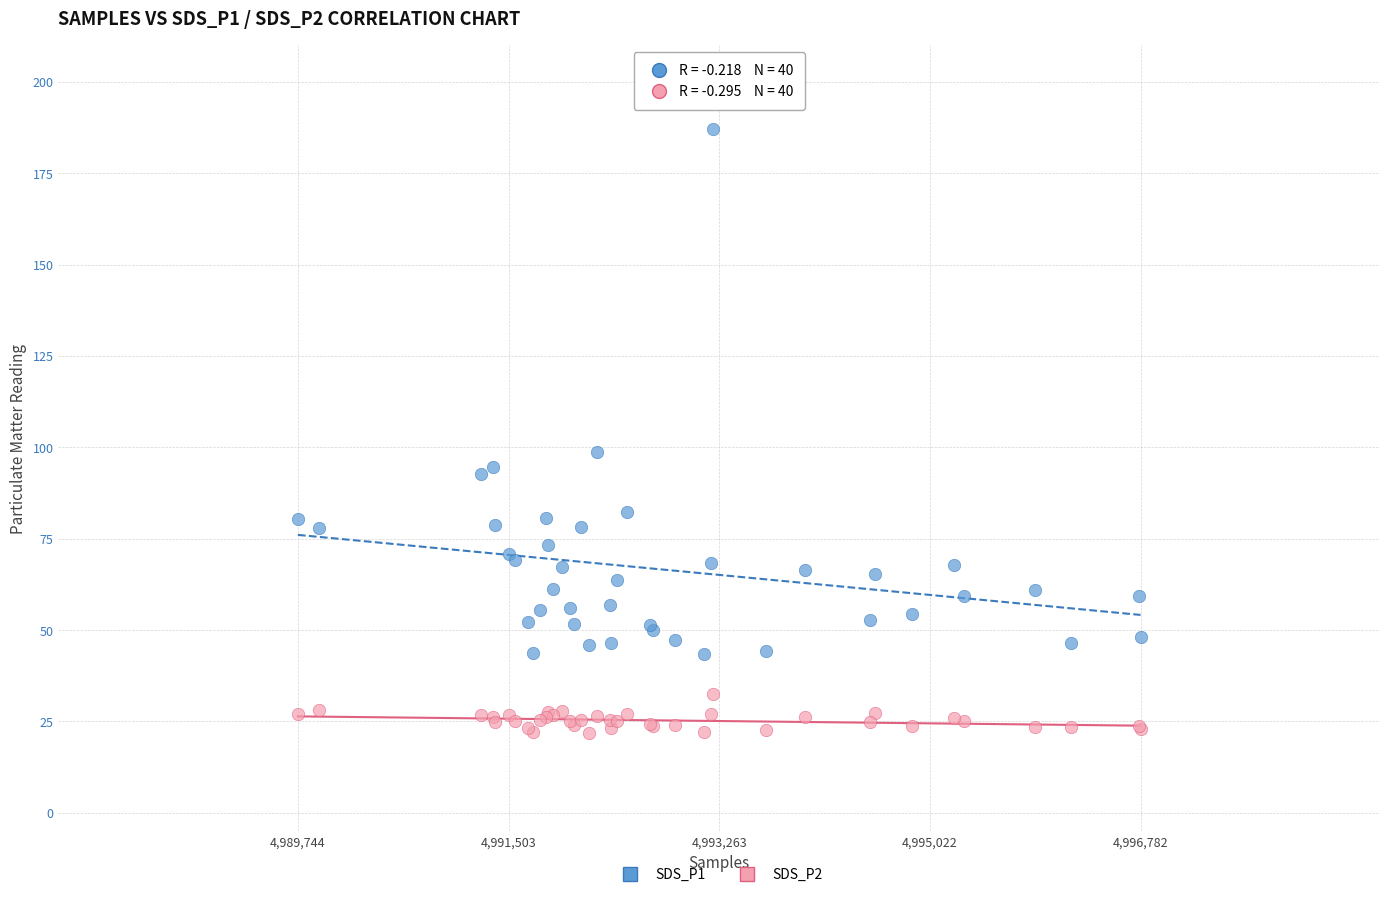

What is the X range (max minus min) for the scatter plot?

7038.0